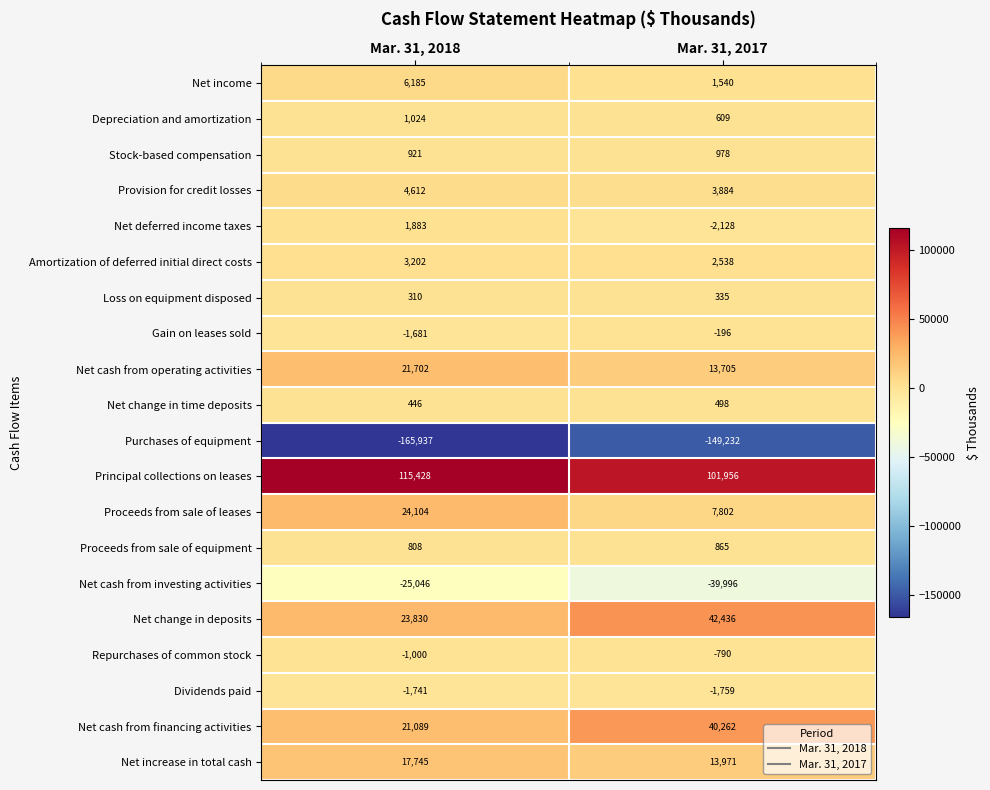

What is the average value of the Provision for credit losses series?

4248